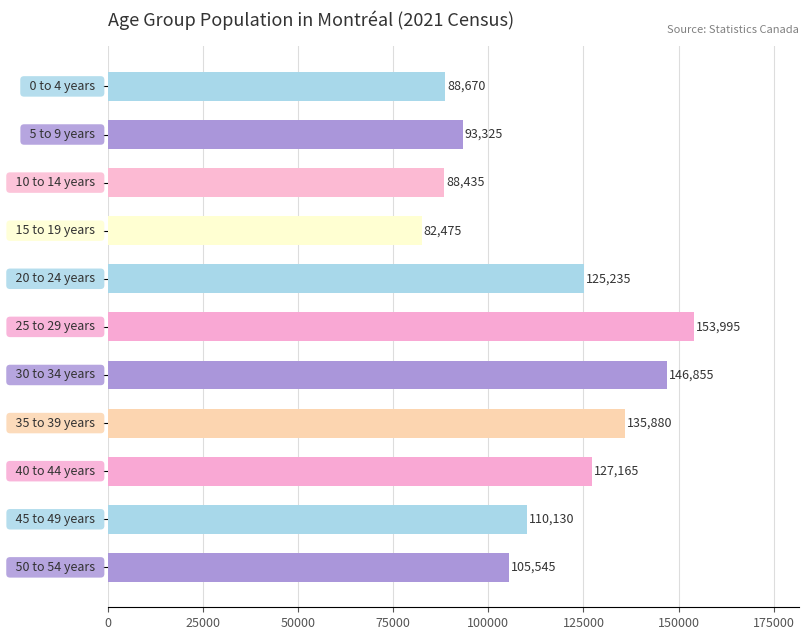

What is the greatest value displayed?

153995